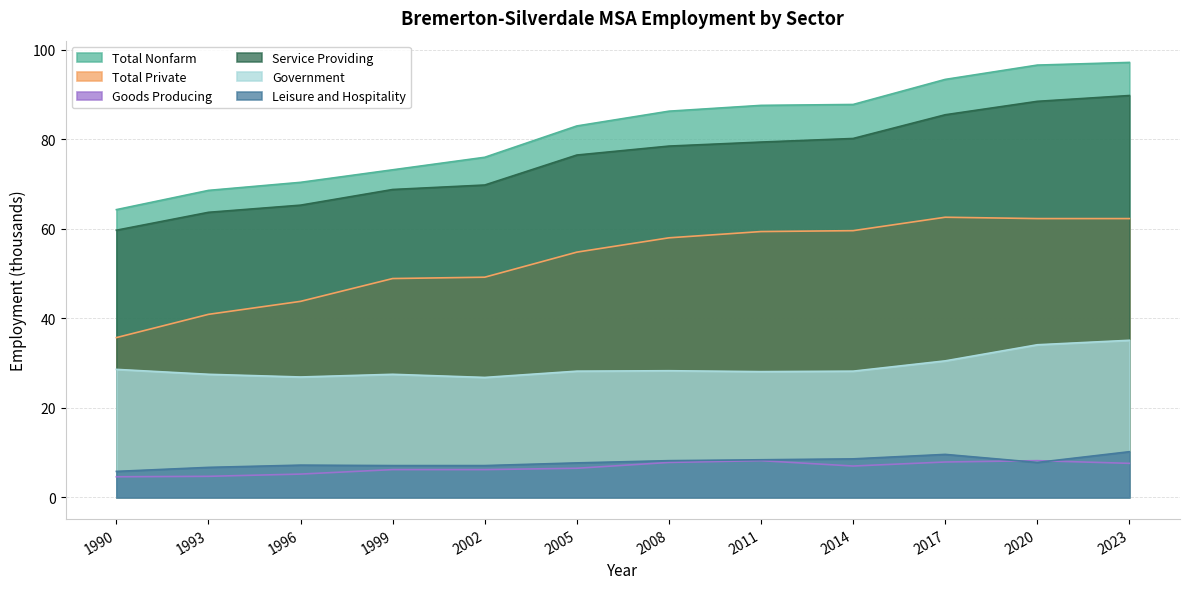

True or false: Total Nonfarm and Service Providing cross at least once.

False